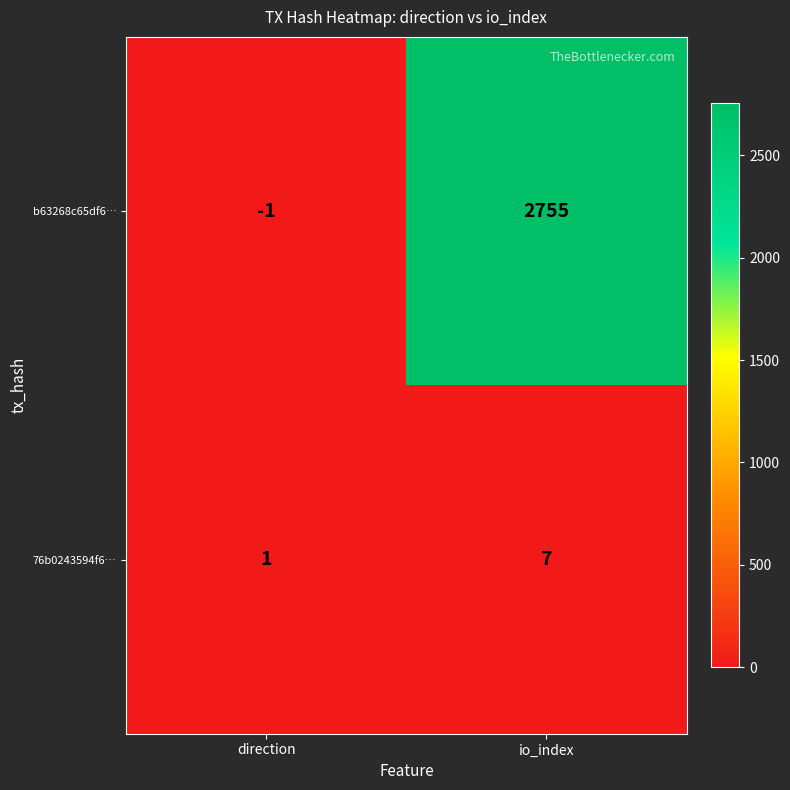

Reading right to left, extract all data points from this chart.

b63268c65df6…: 2755	-1
76b0243594f6…: 7	1